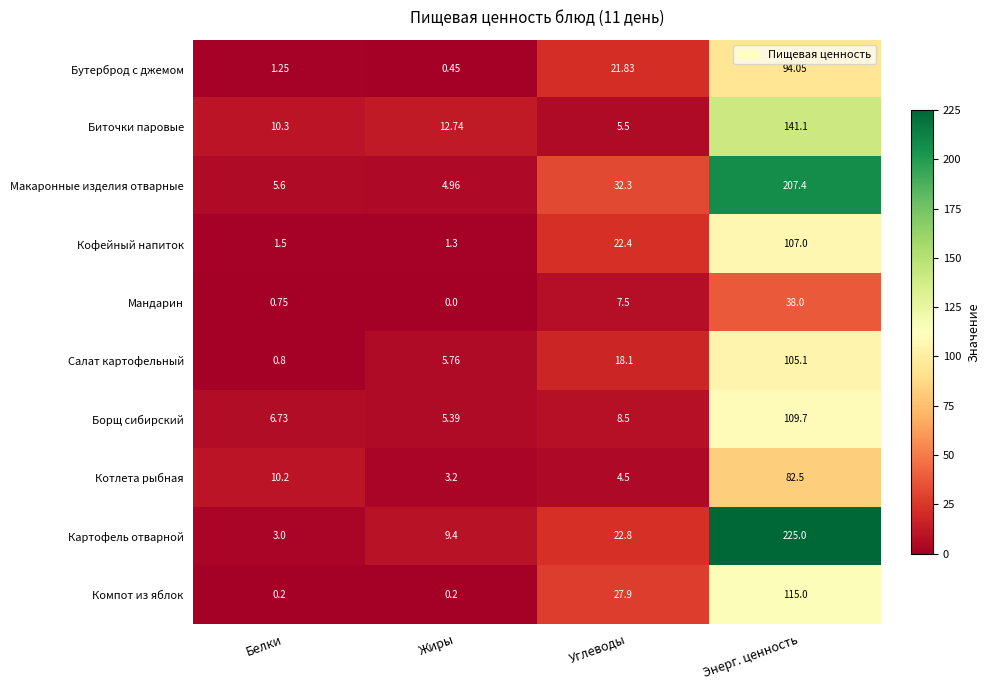

Where does the Кофейный напиток series first go above 22?

Углеводы